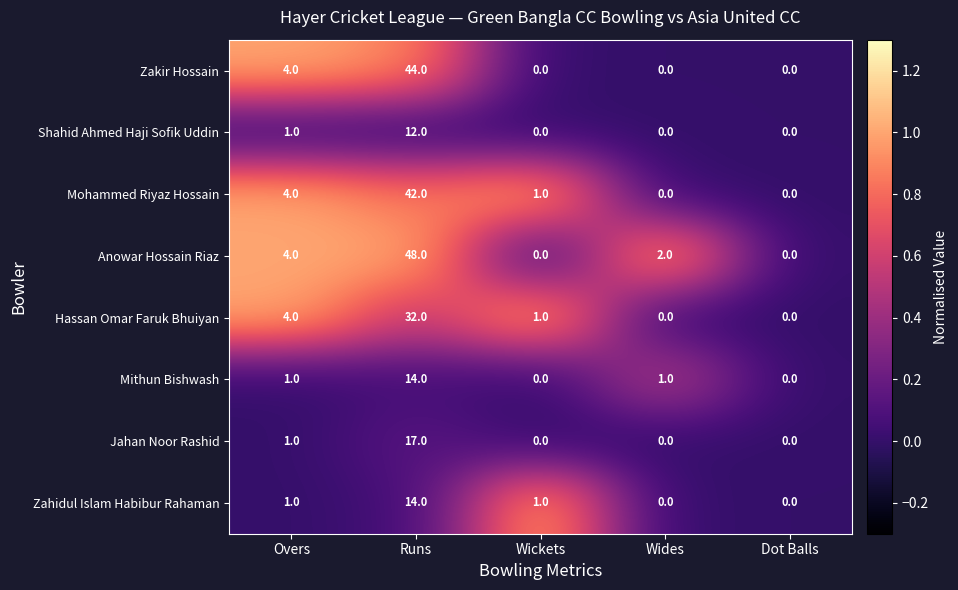

The Mohammed Riyaz Hossain series shows 18 at Wides. True or false?

False